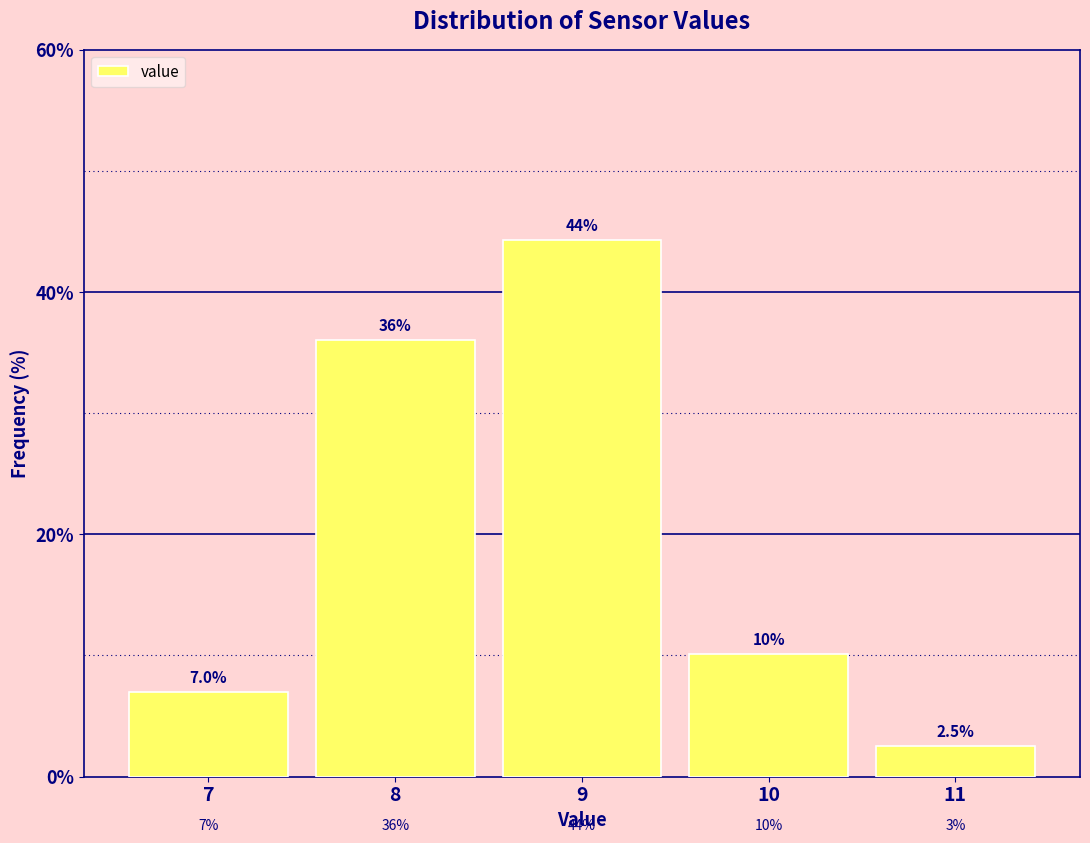

Reading left to right, list all the values displayed in this chart.

7=7.0	8=36.1	9=44.3	10=10.1	11=2.5